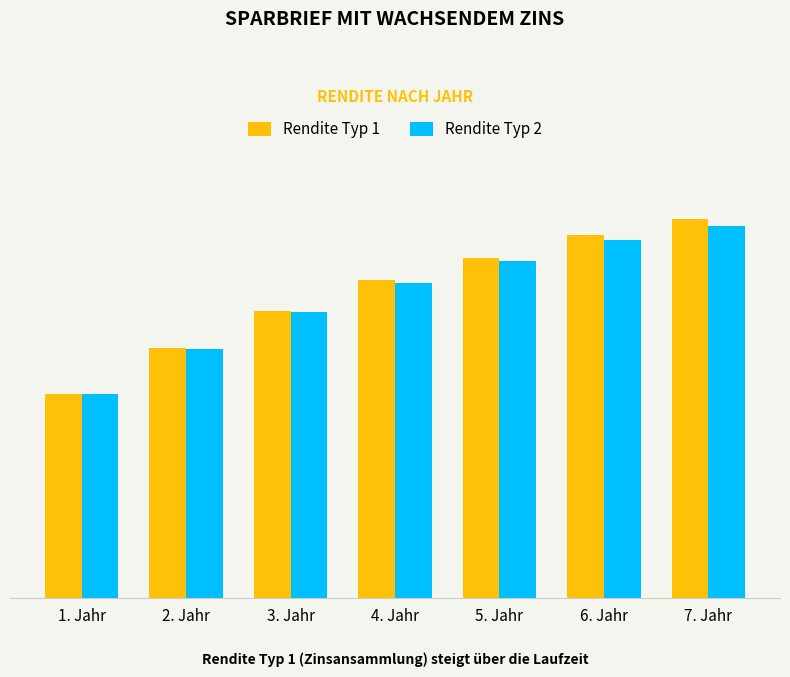

Which label corresponds to the smallest value in the chart?

1. Jahr